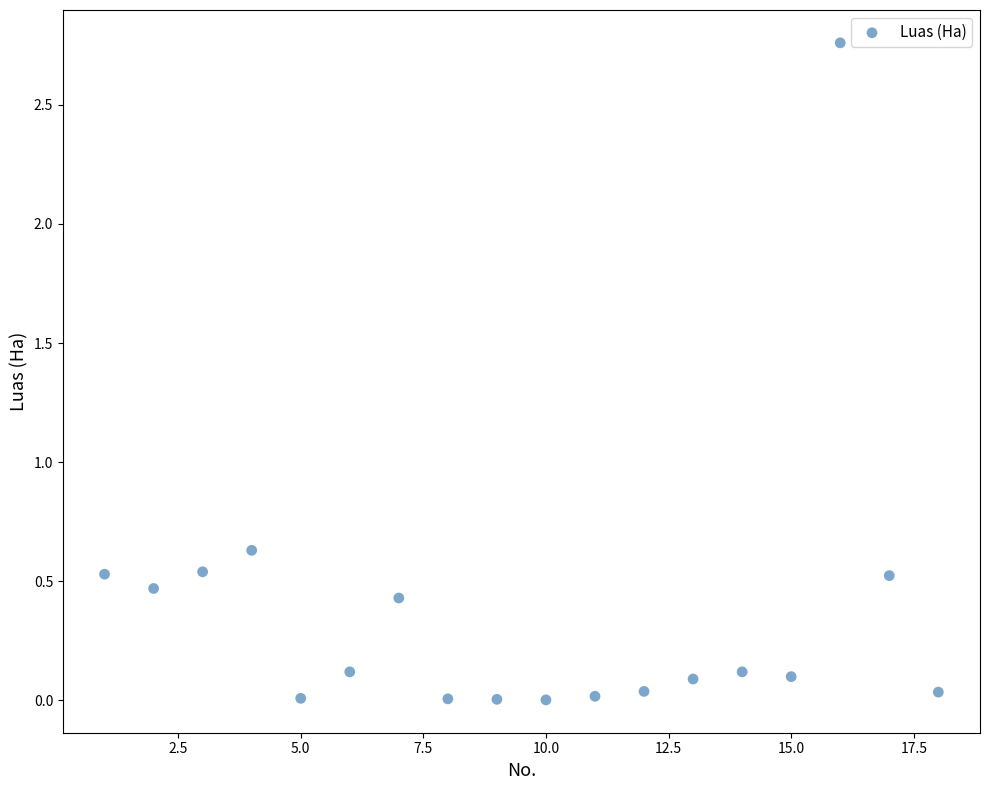

What is the range of X values (max minus min)?

17.0